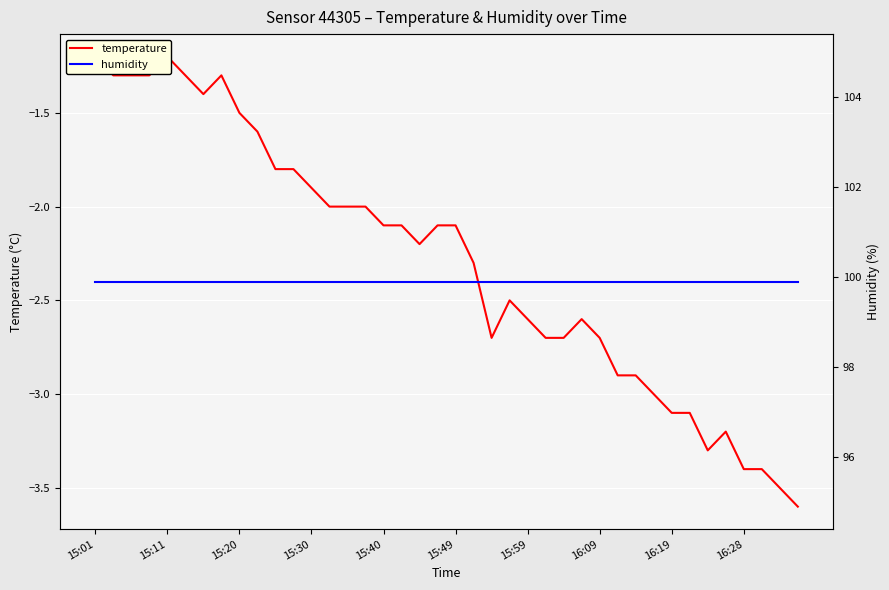

What is the total value across all series at 34?

96.6